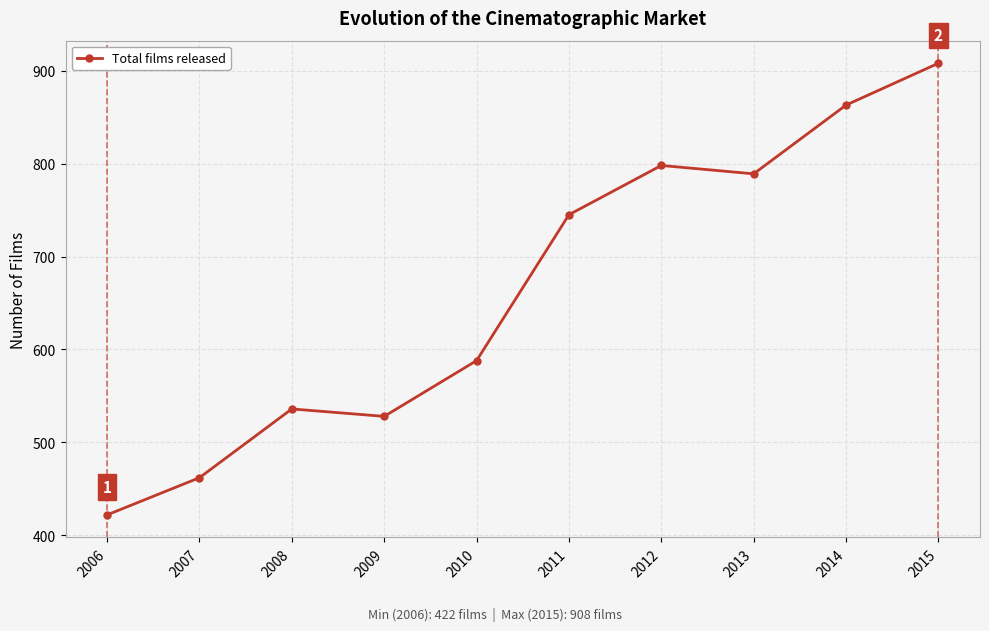

What is the smallest value displayed?

422